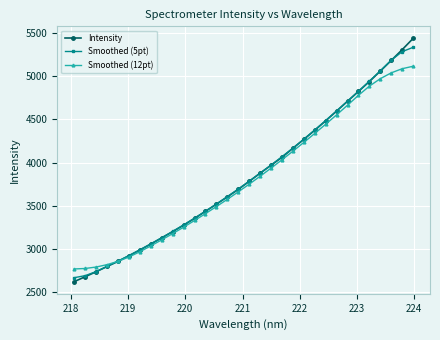

What is the average value of the Smoothed (5pt) series?

3840.9